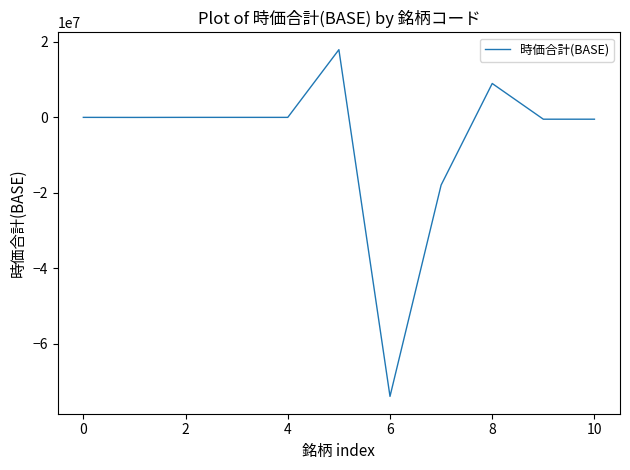

What is the maximum value shown in the chart?

17940830.0